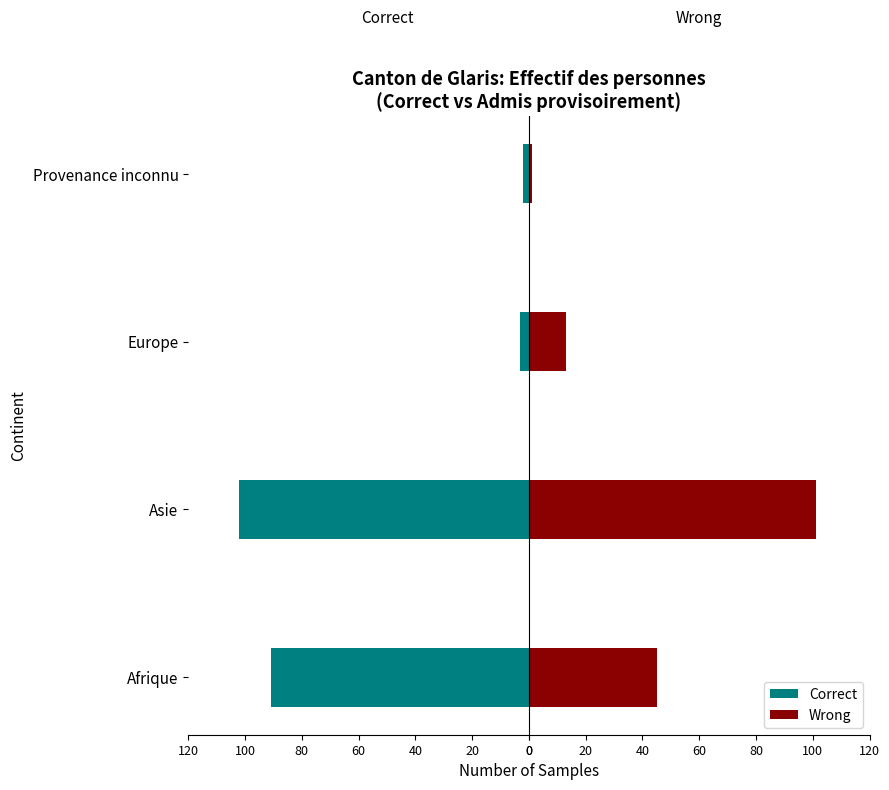

How many bars are there in each group?

2